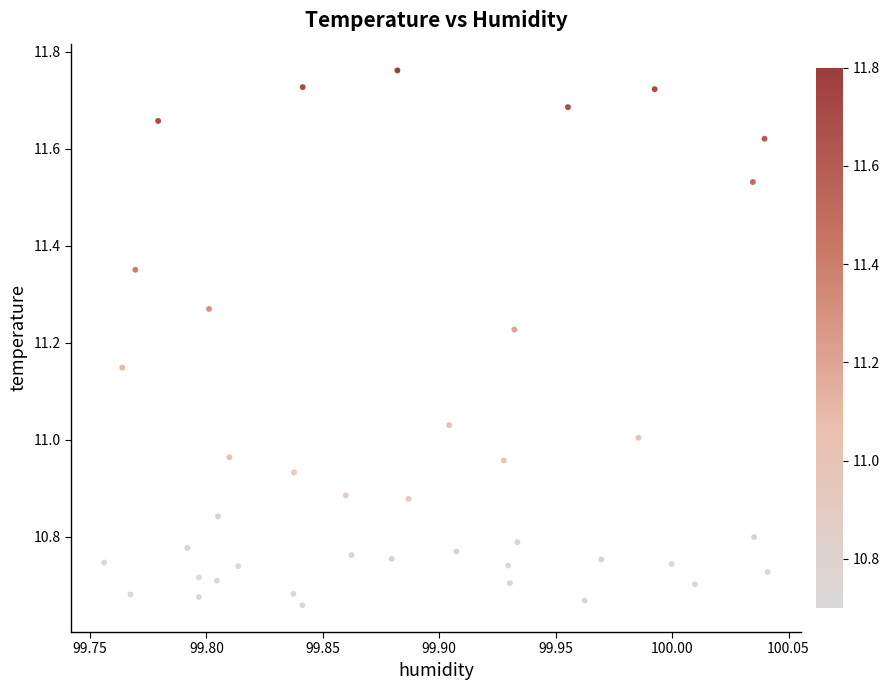

What is the range of Y values (max minus min)?

1.1